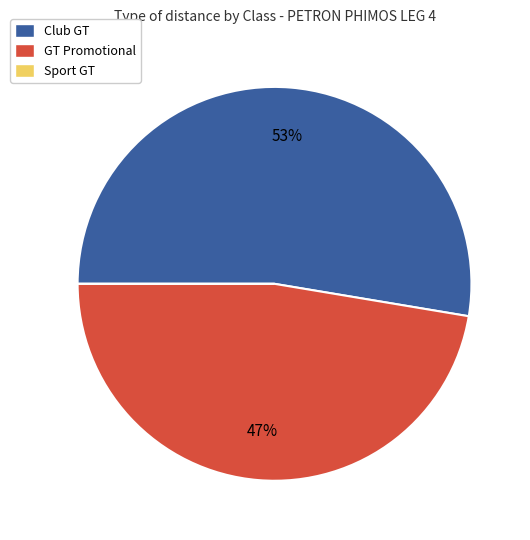

Which slice is the largest?

Club GT